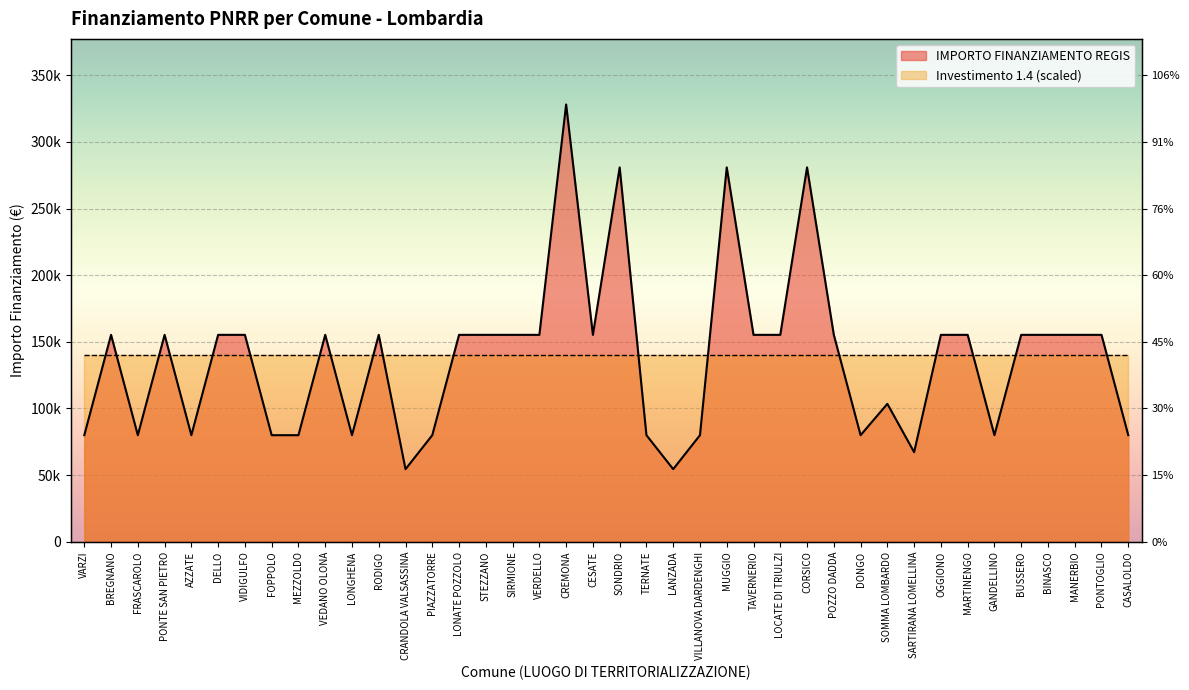

What is the average value?

137853